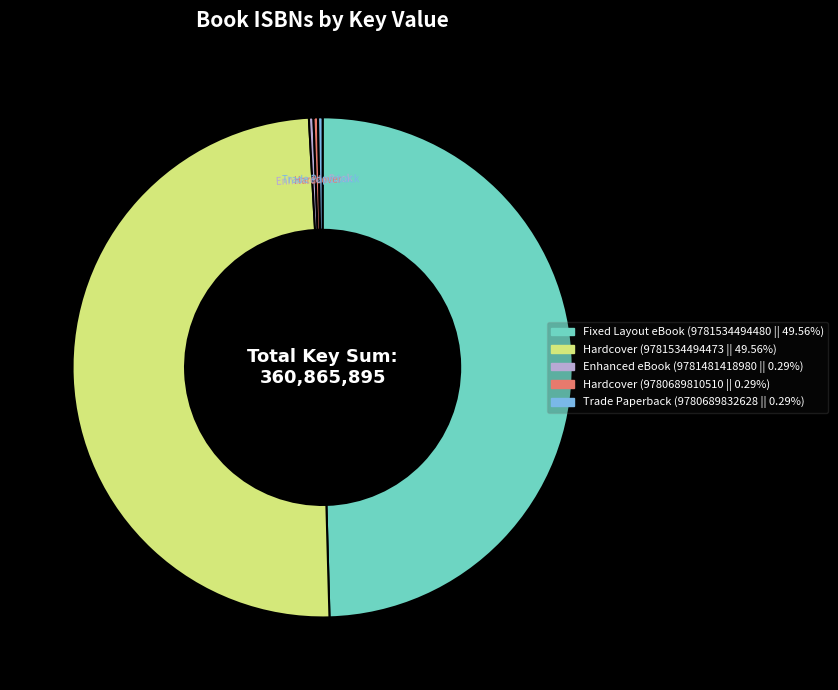

Does any single category account for the majority?

No